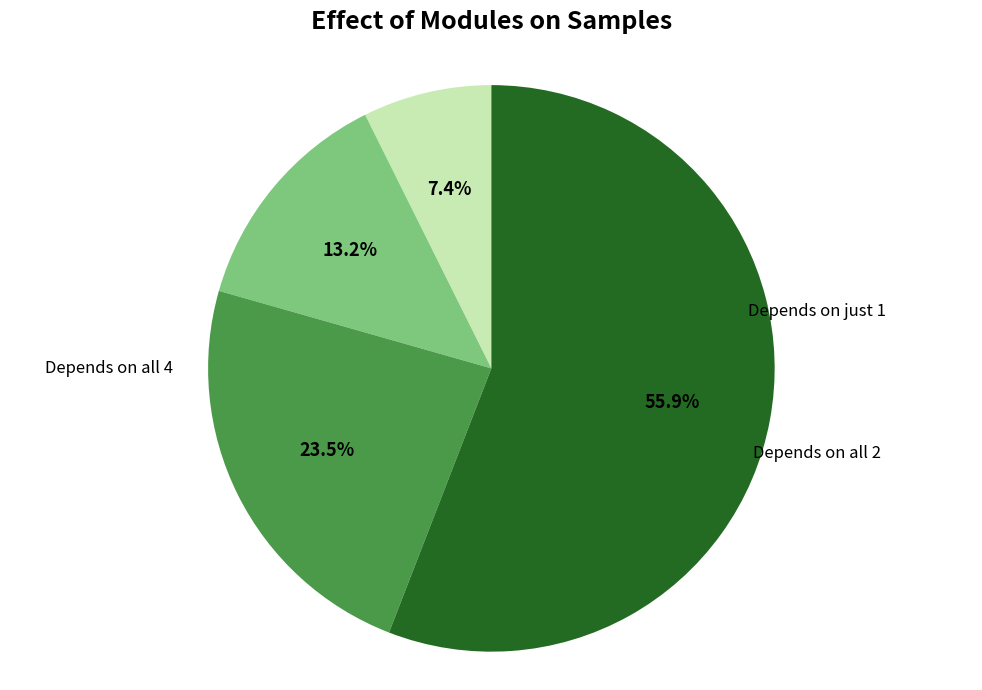

Does any single category account for the majority?

Yes